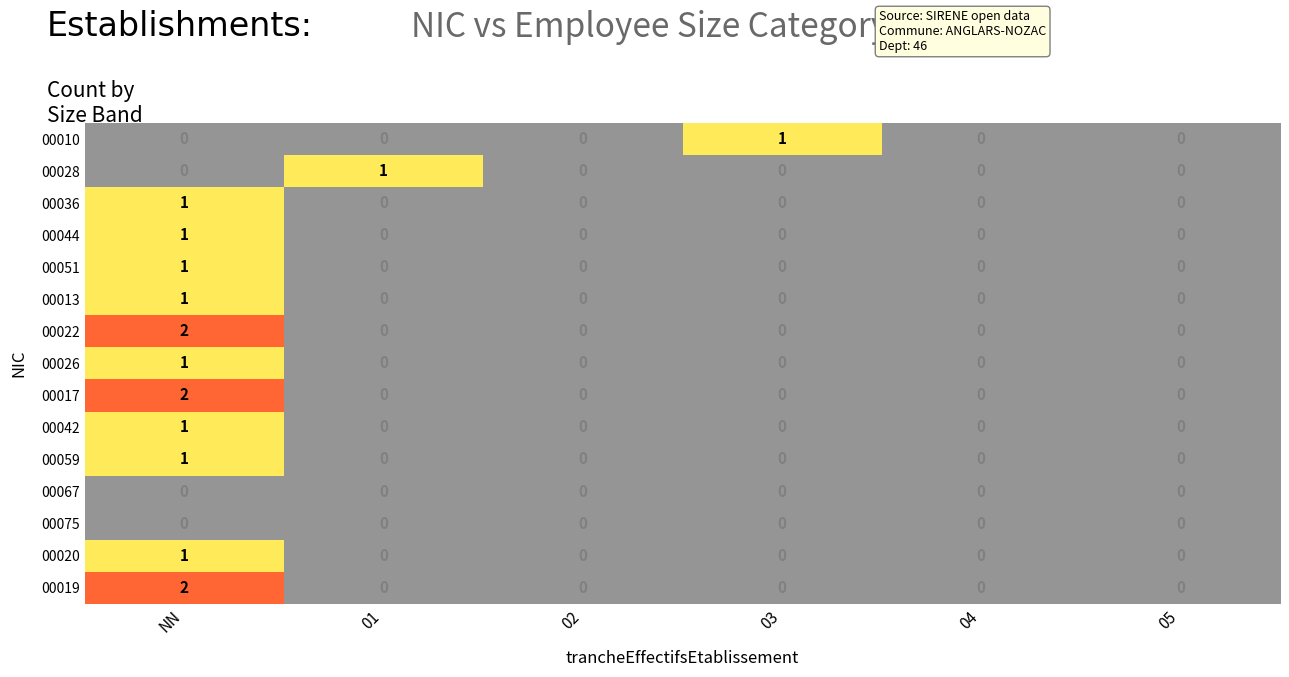

Where is 00028 nearest to the value 0?

NN